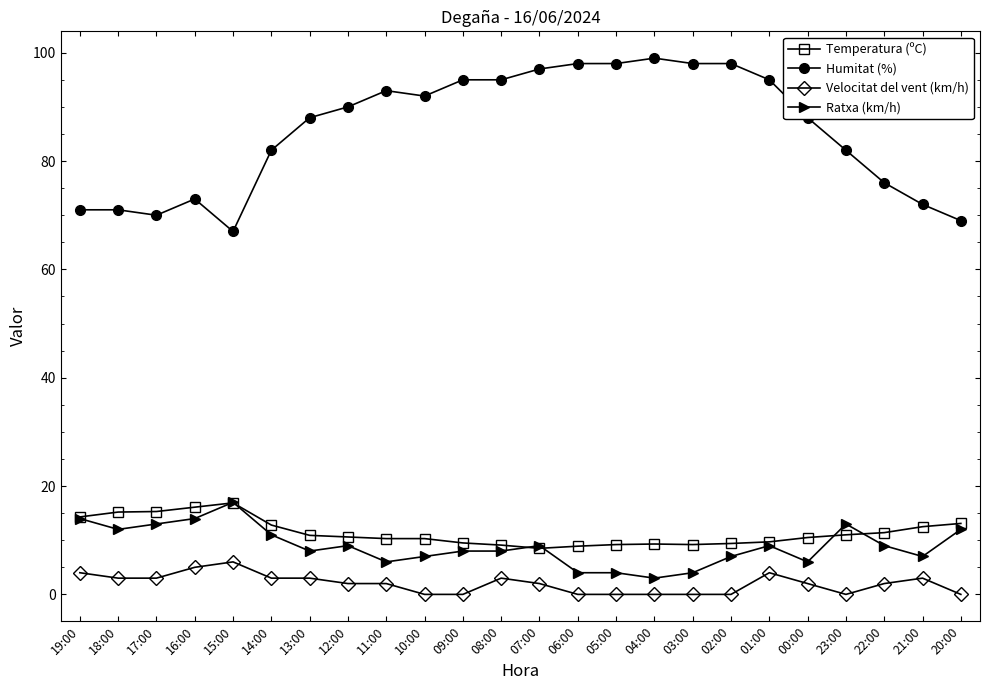

Which category has the highest value in the Ratxa (km/h) series?

15:00